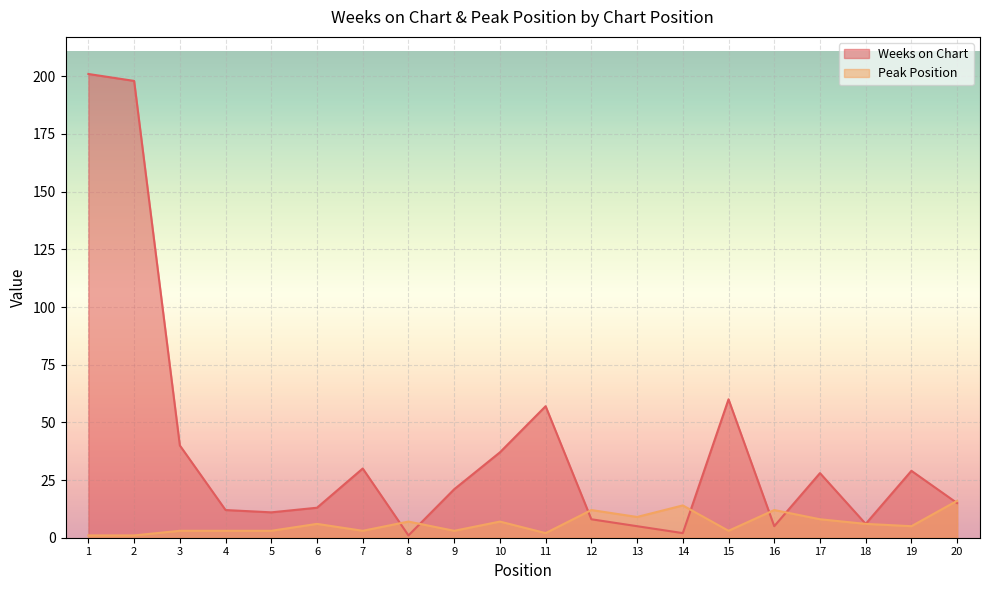

At how many categories does at least one series exceed 142?

2